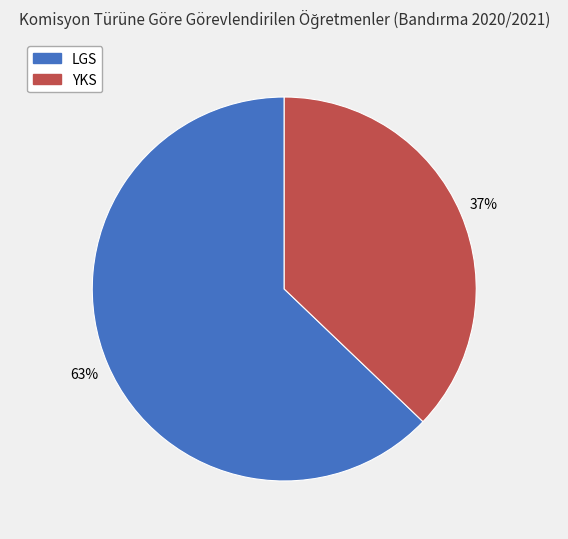

To the nearest percent, what is the difference between the largest and smallest slice percentages?

26%